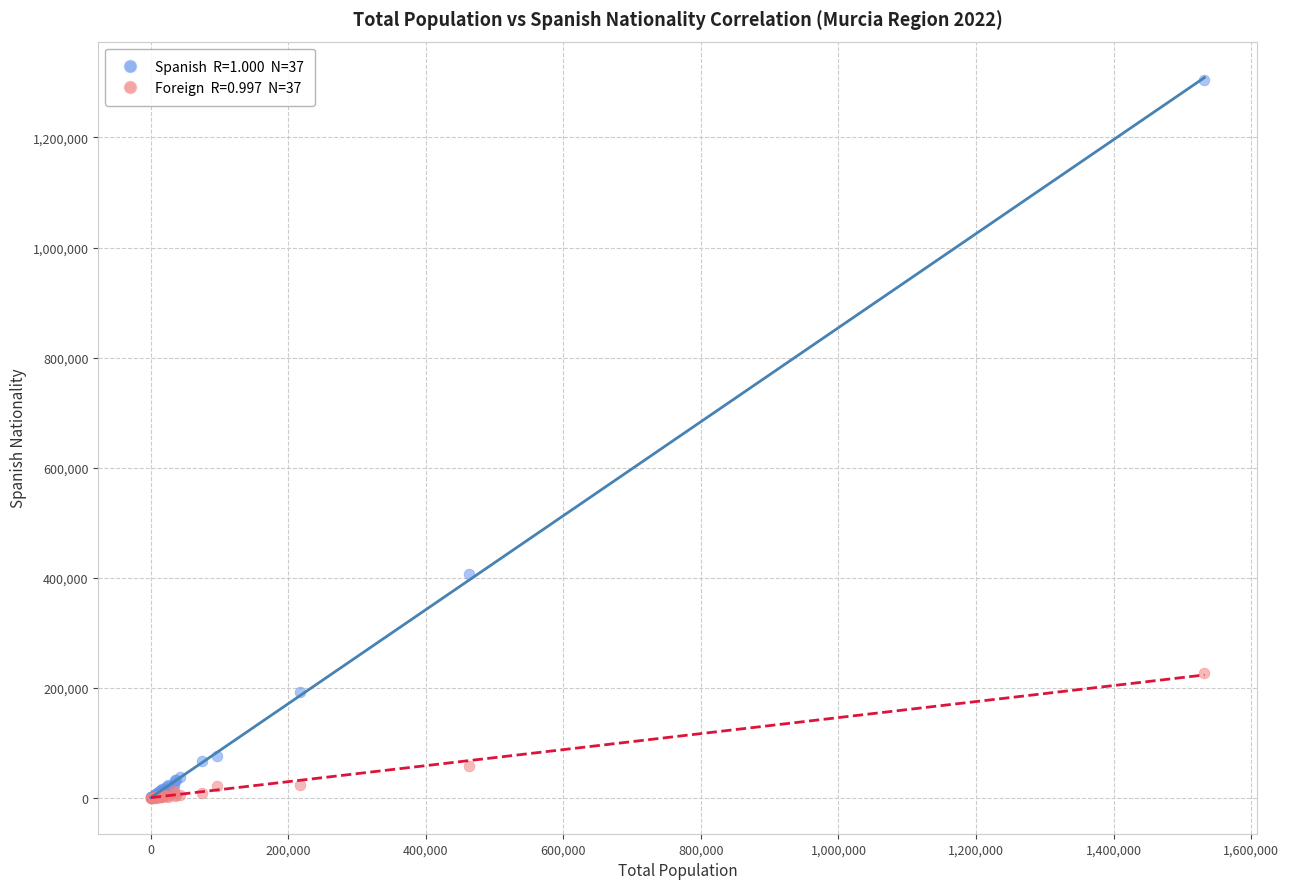

Across all series, what Y value is closest to 652561?

405750